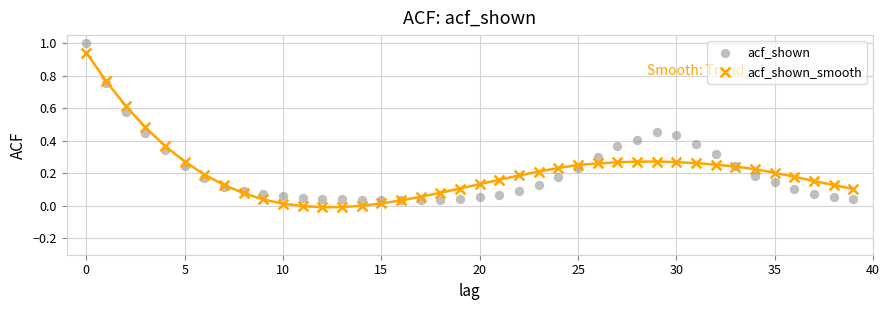

Which series reaches the maximum Y coordinate?

acf_shown